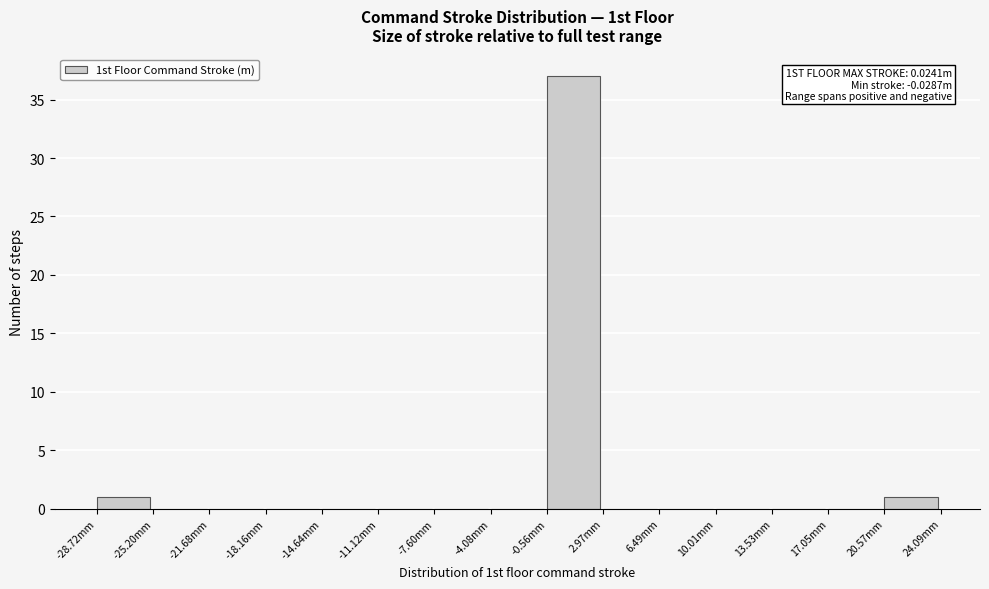

Reading left to right, what are all the values shown in this chart?

-28.72mm=1	-25.20mm=0	-21.68mm=0	-18.16mm=0	-14.64mm=0	-11.12mm=0	-7.60mm=0	-4.08mm=0	-0.56mm=37	2.97mm=0	6.49mm=0	10.01mm=0	13.53mm=0	17.05mm=0	20.57mm=1